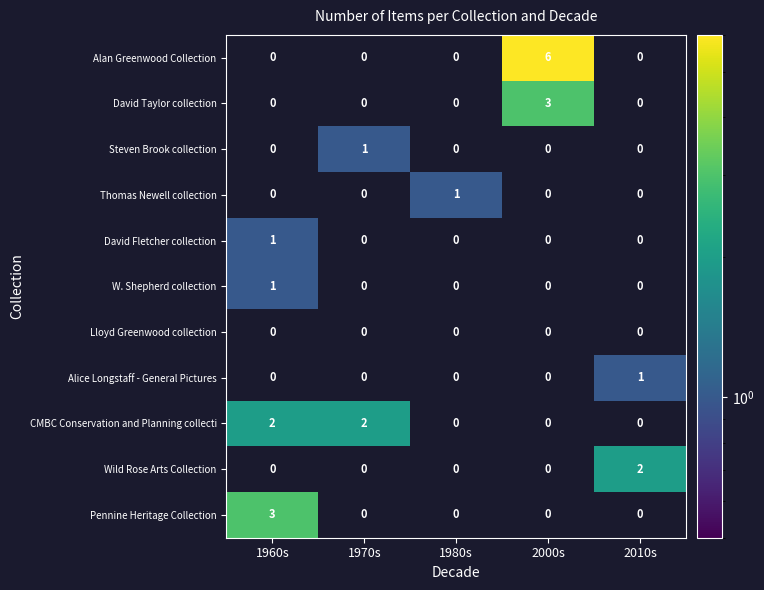

Which series has the largest total across all categories?

Alan Greenwood Collection